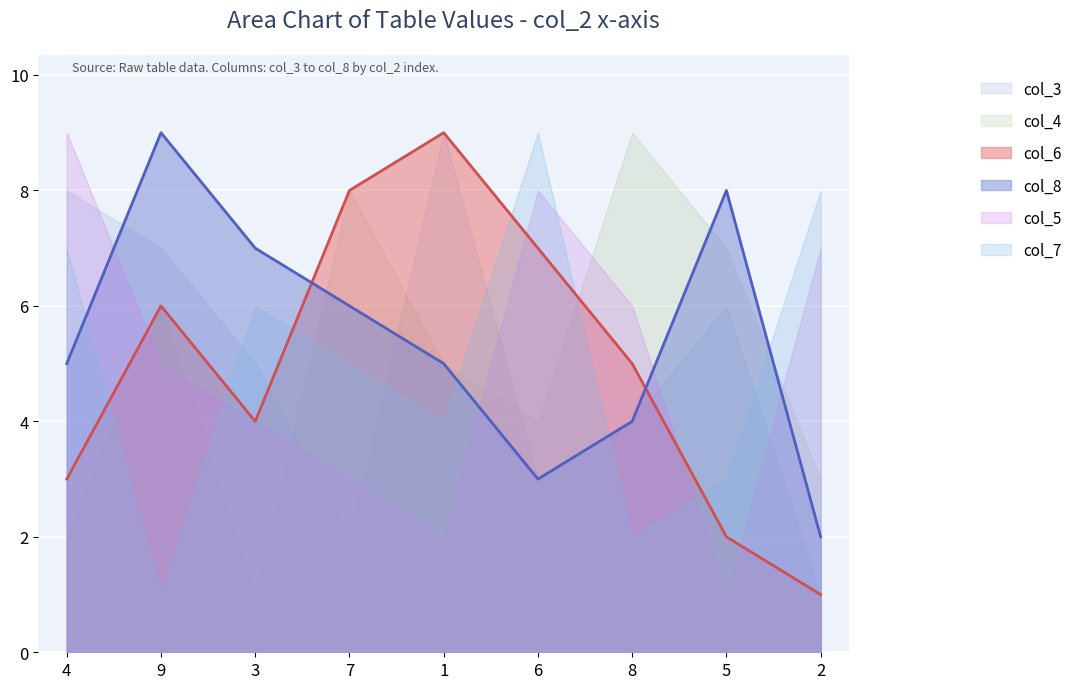

What is the value of the col_7 point at the 3rd from the left?

6